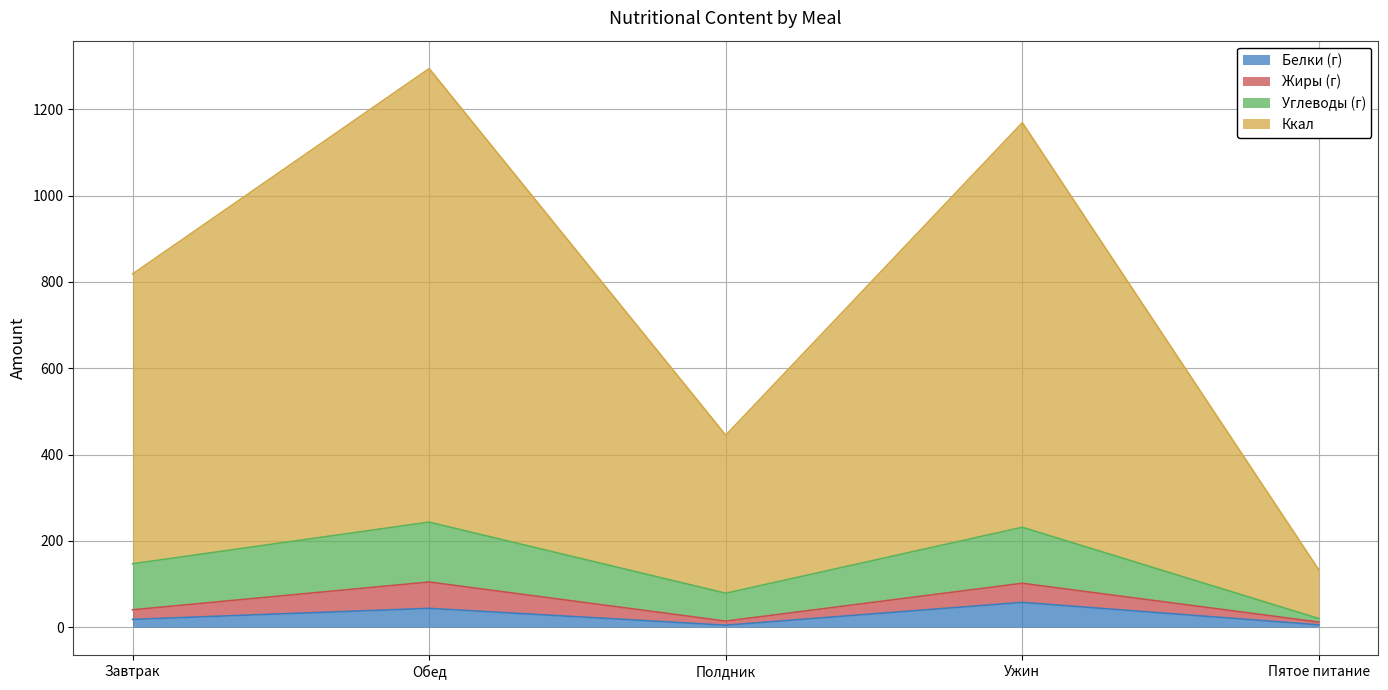

How many lines are shown in the chart?

4